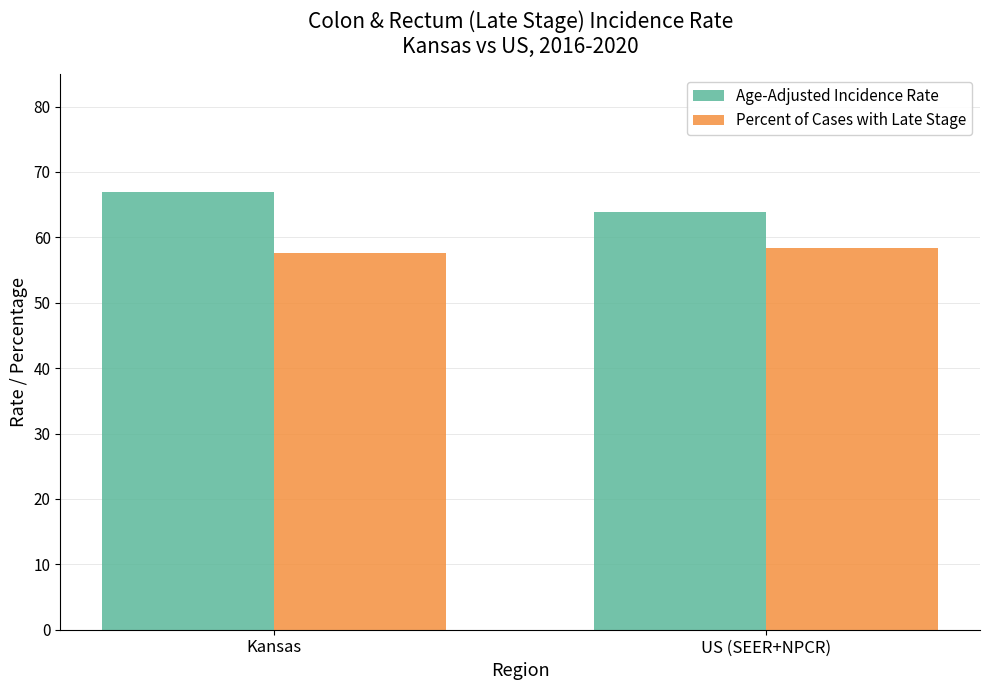

What is the total value across all series at US (SEER+NPCR)?

122.3